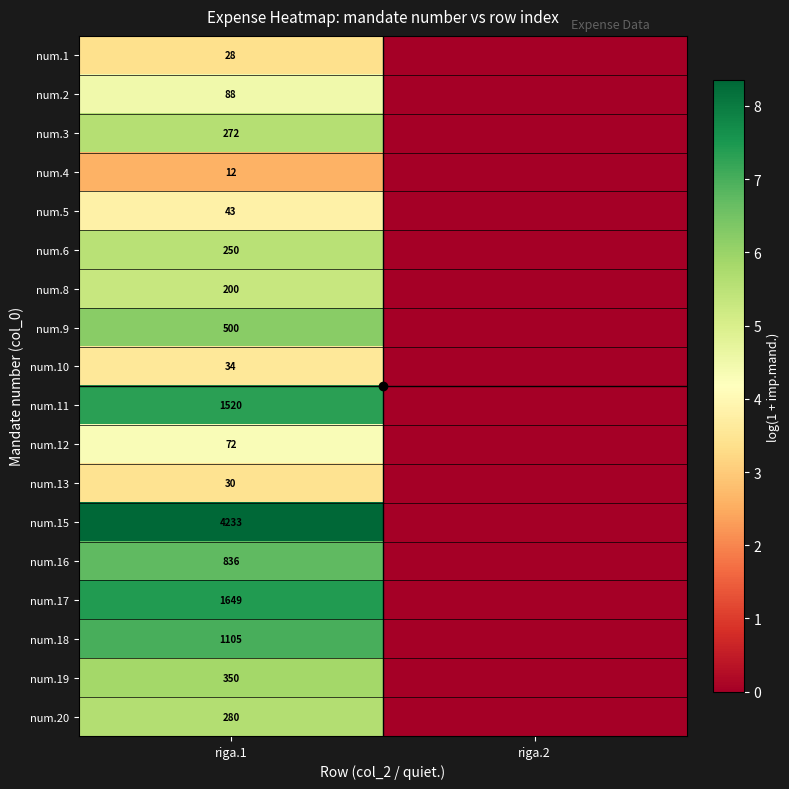

Rank the series at riga.1 from lowest to highest value.

num.4, num.1, num.13, num.10, num.5, num.12, num.2, num.8, num.6, num.3, num.20, num.19, num.9, num.16, num.18, num.11, num.17, num.15